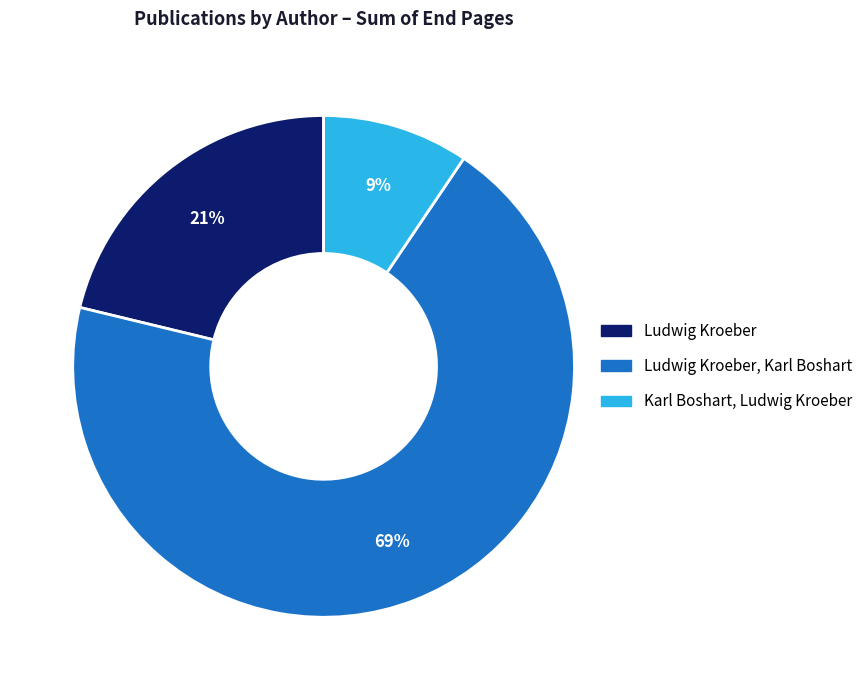

Is there a majority slice in this chart?

Yes